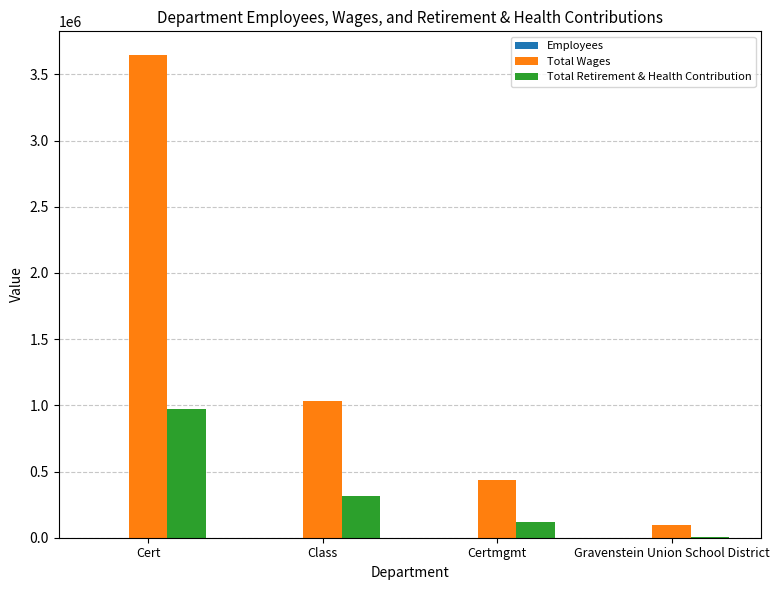

The Total Wages series shows 309997 at Class. True or false?

False